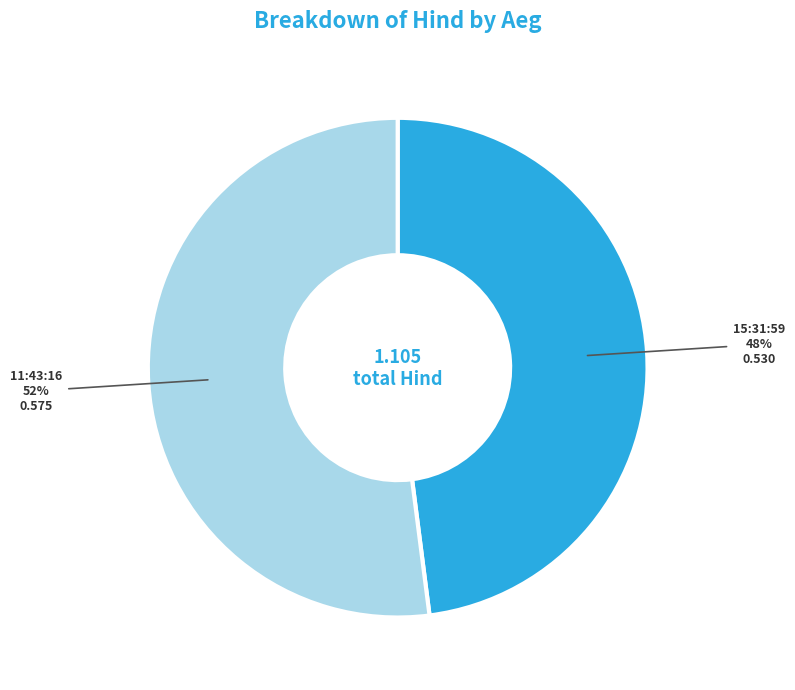

Is the sum of 11:43:16 and 15:31:59 greater than half?

Yes